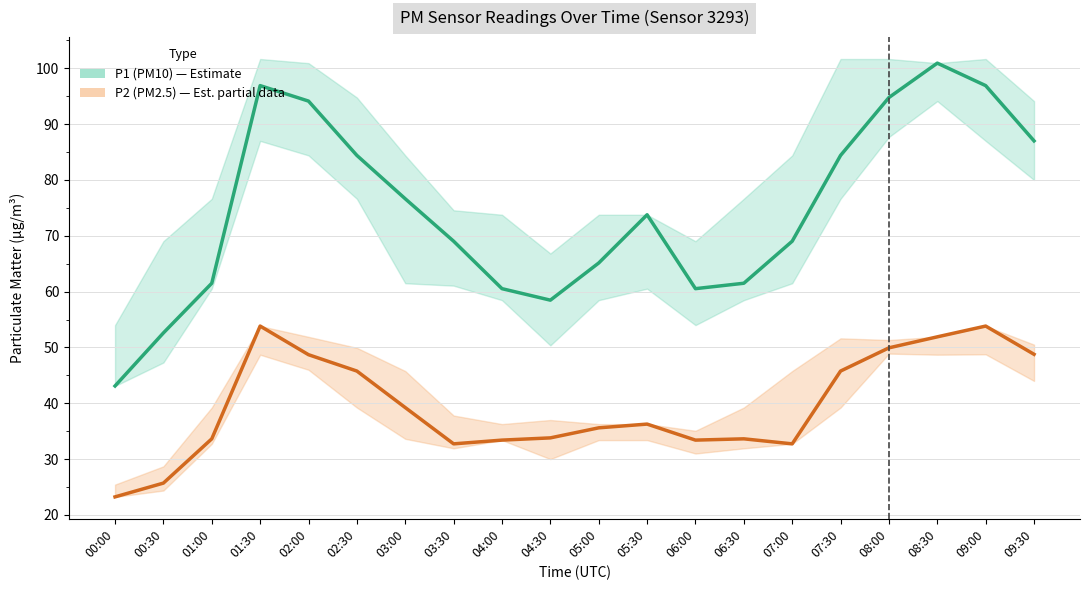

In P2 (PM2.5), how many points are higher than both neighbors (excluding endpoints)?

4